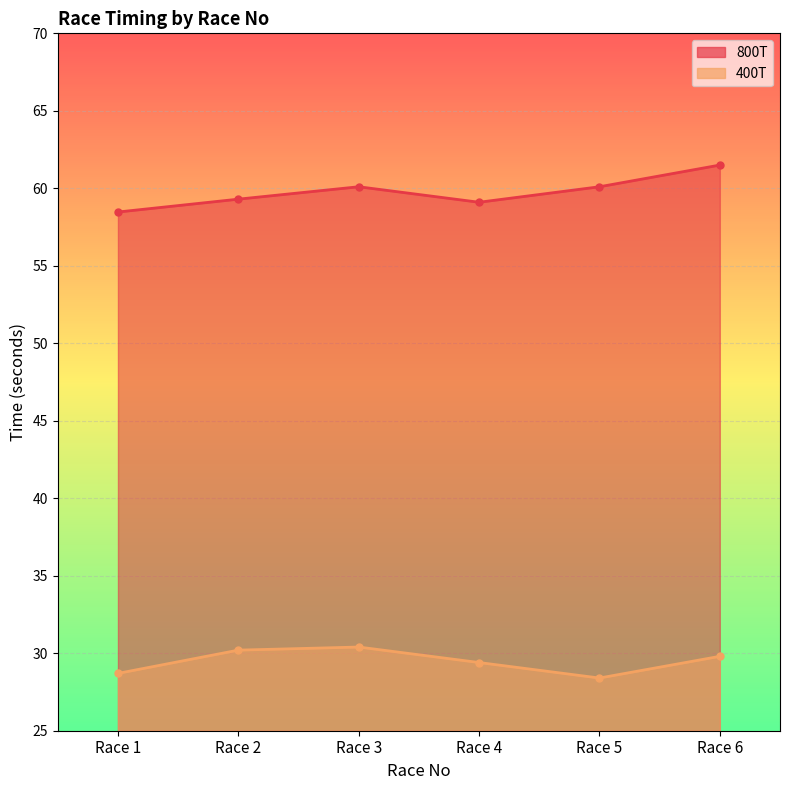

What are all the series names shown in the legend?

800T, 400T